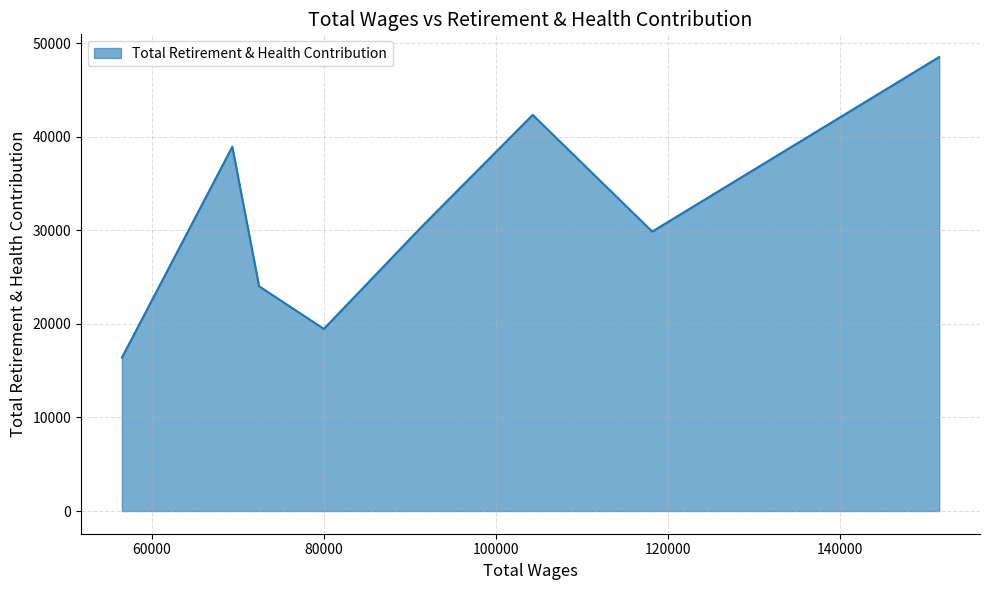

True or false: there are more than 1 points higher than both neighbors.

True